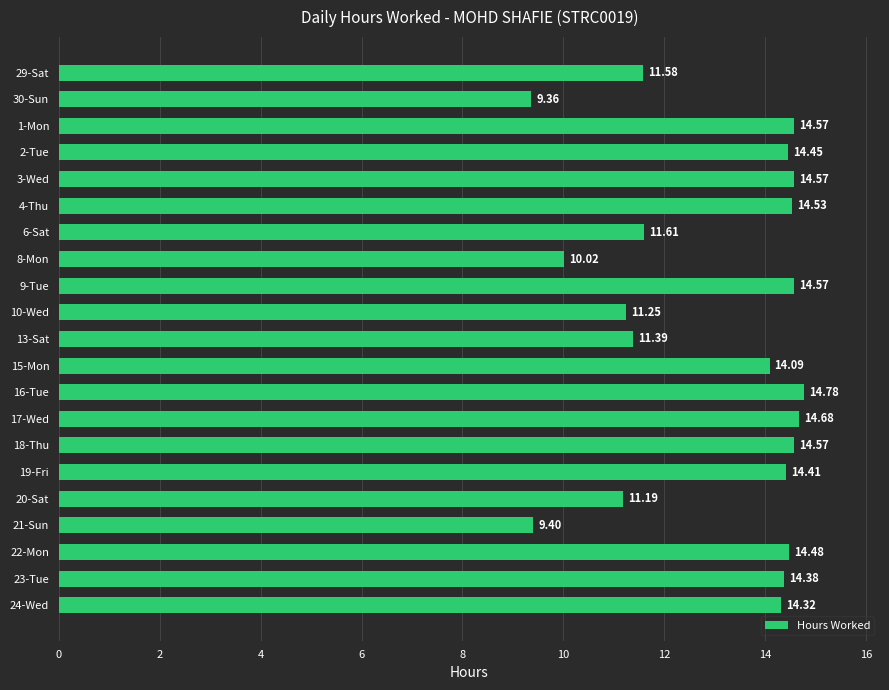

What is the change in value from 3-Wed to 17-Wed?

+0.1